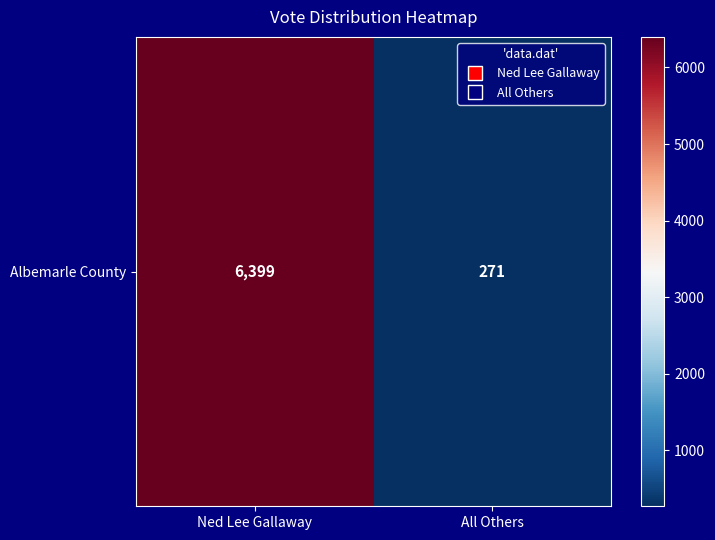

What is the sum of the values at Ned Lee Gallaway and All Others?

6670